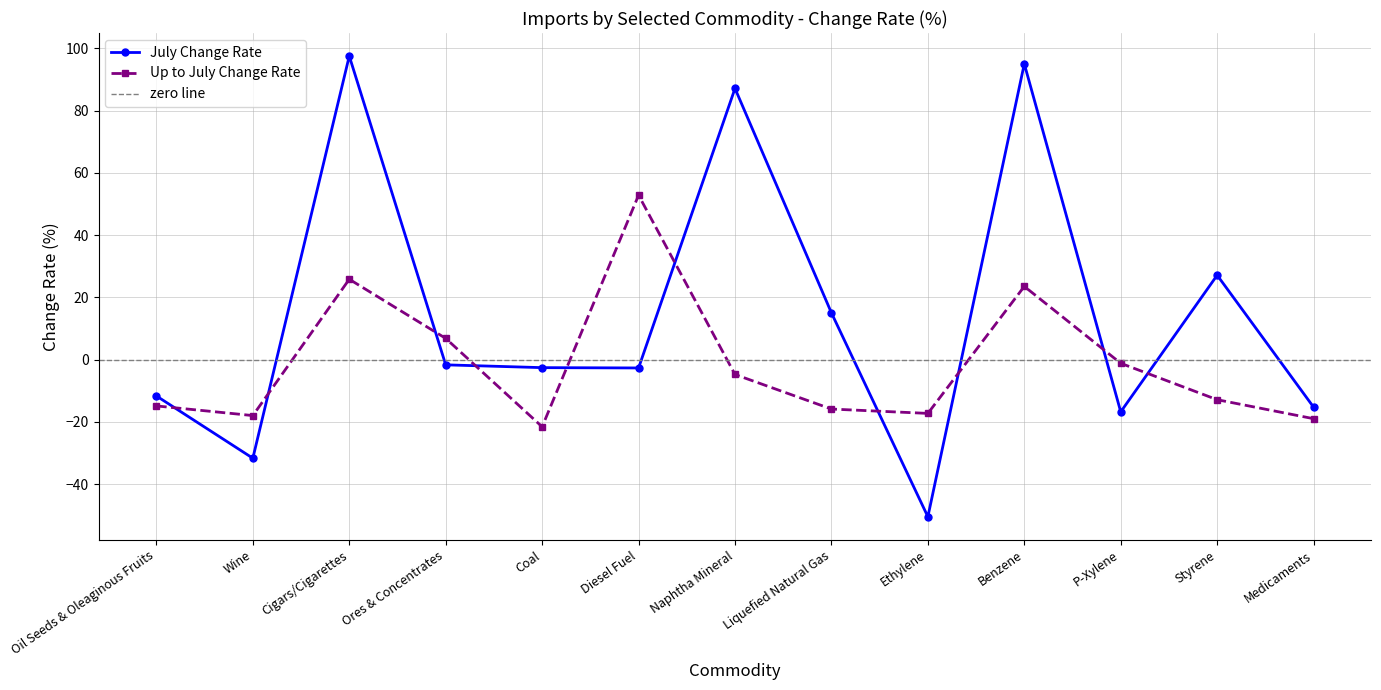

What is the value of the July Change Rate point at the 1st from the left?

-11.7